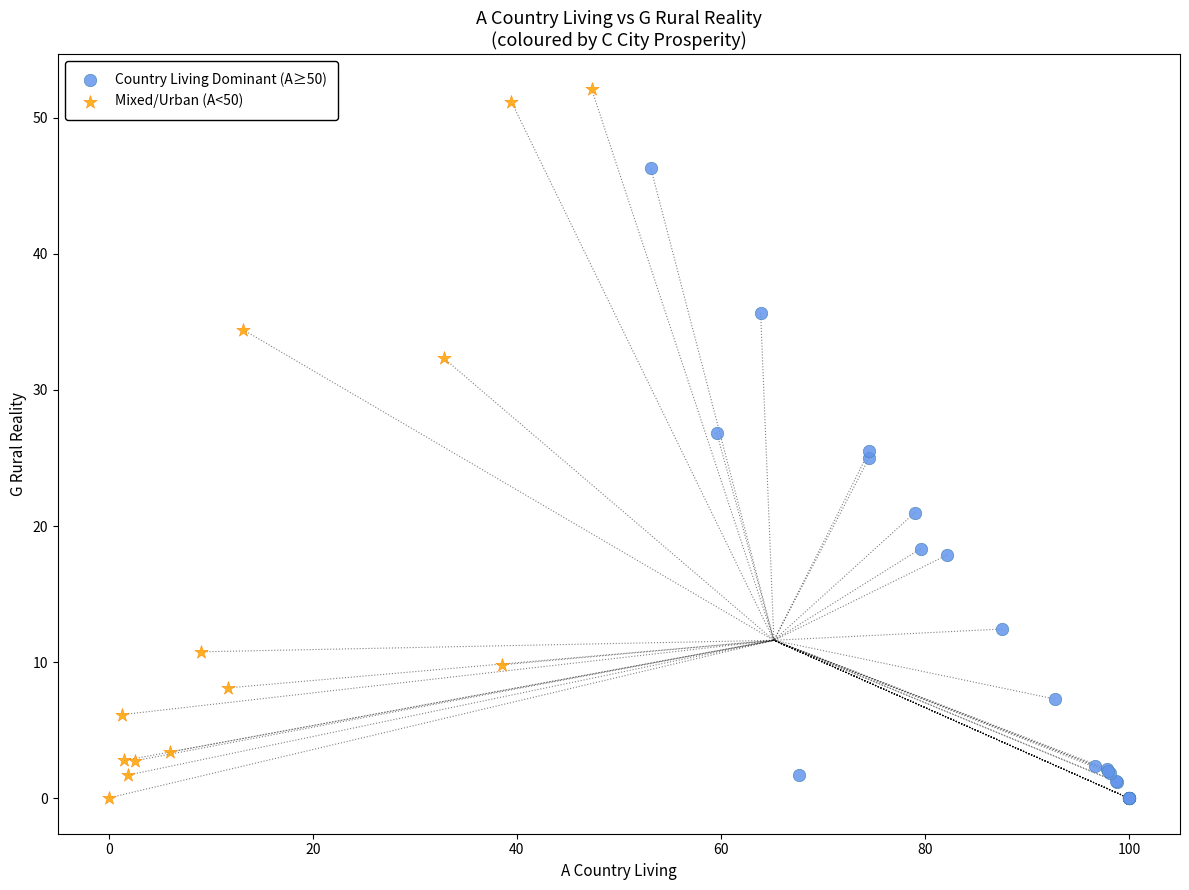

Which series contains the highest Y value?

Mixed/Urban (A<50)